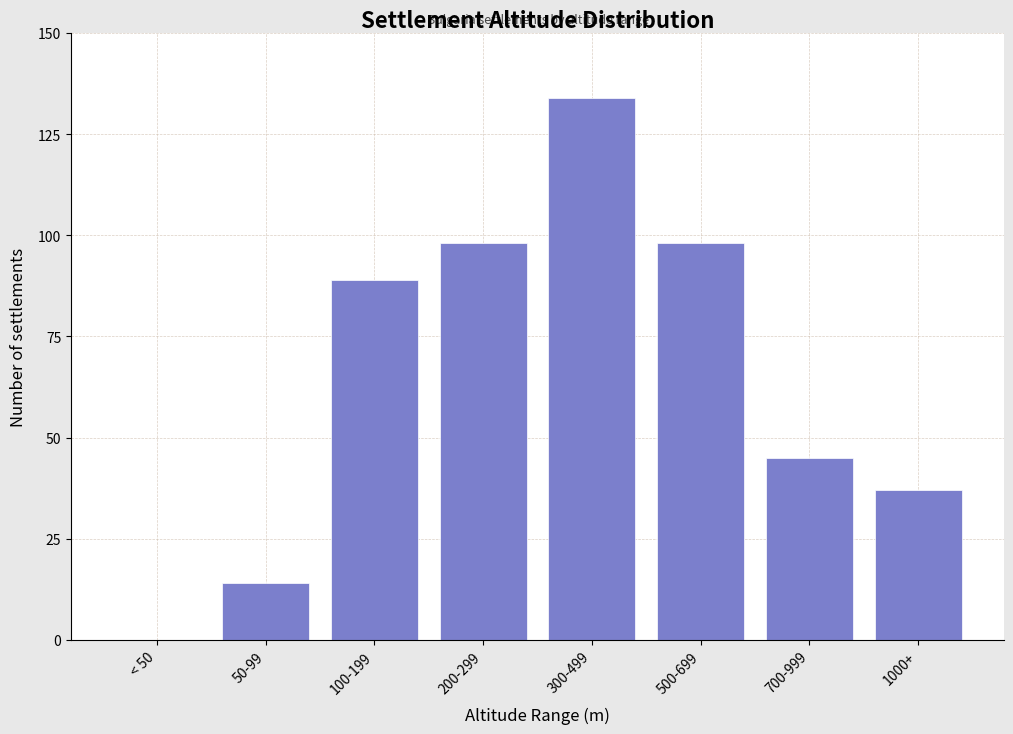

Reading right to left, extract all data points from this chart.

1000+=37	700-999=45	500-699=98	300-499=134	200-299=98	100-199=89	50-99=14	< 50=0